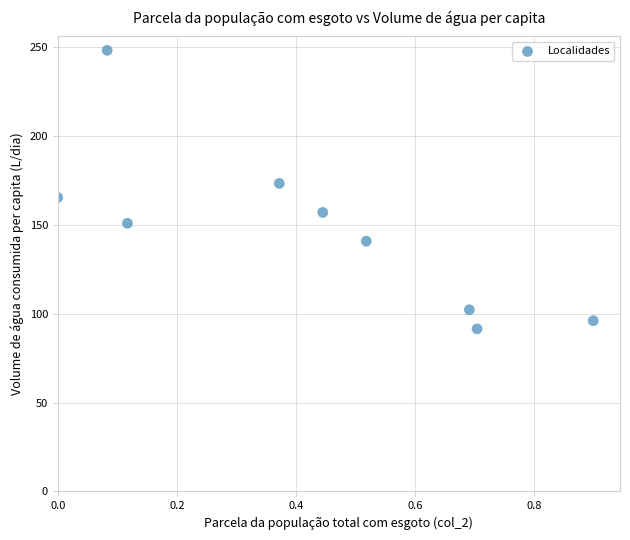

What is the range of X values (max minus min)?

0.9